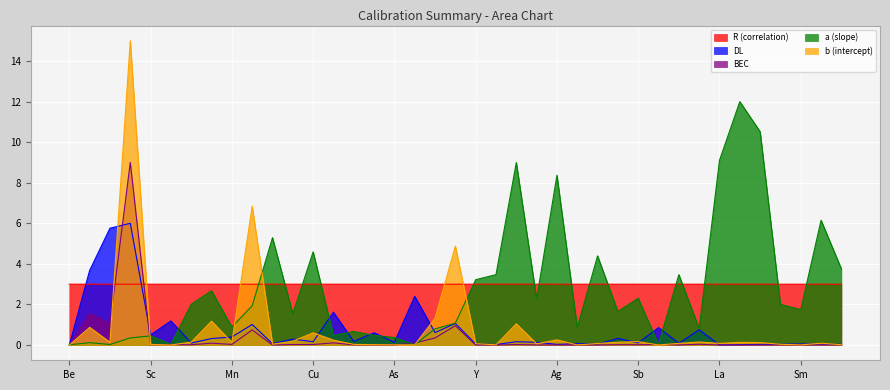

How many lines are shown in the chart?

5